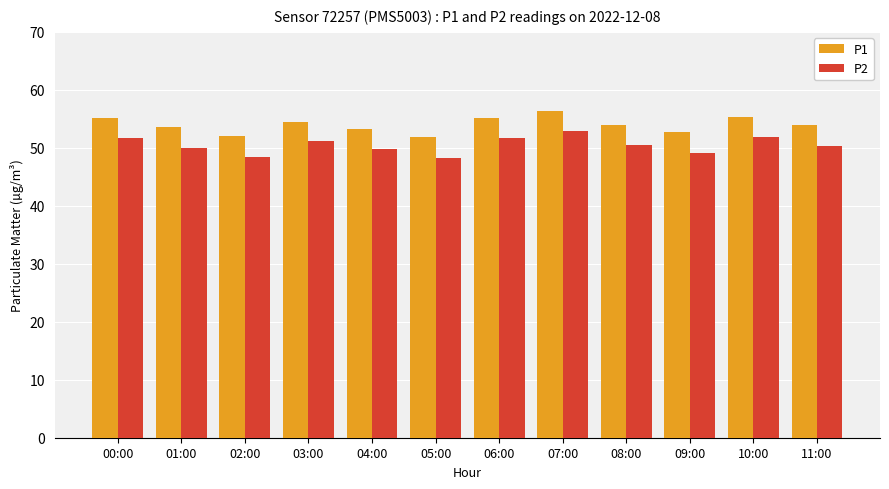

What is the total value across all series at 08:00?

104.5